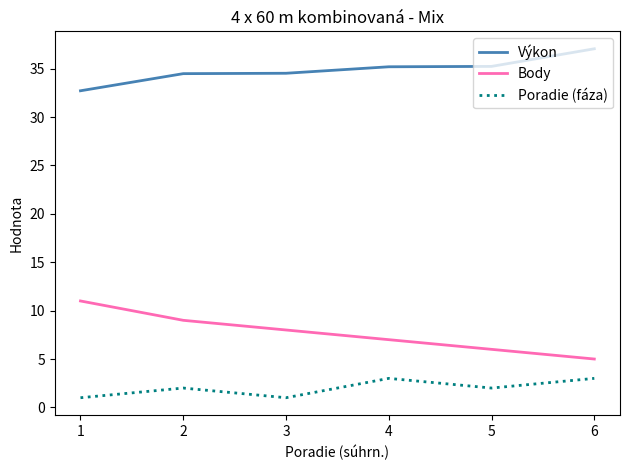

True or false: Poradie (fáza) and Výkon intersect in this chart.

False